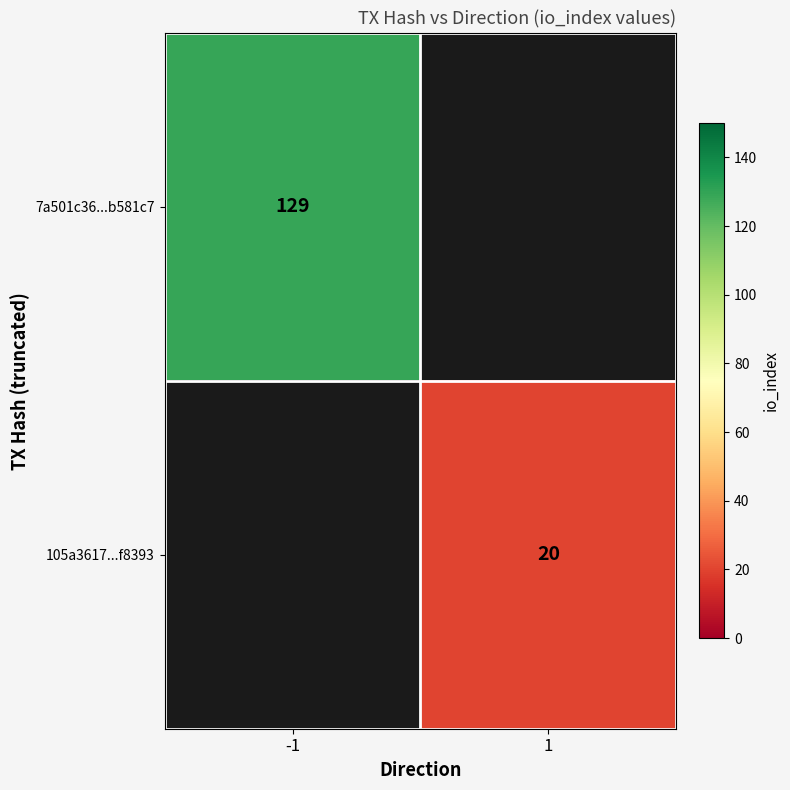

How many series are shown in this chart?

2